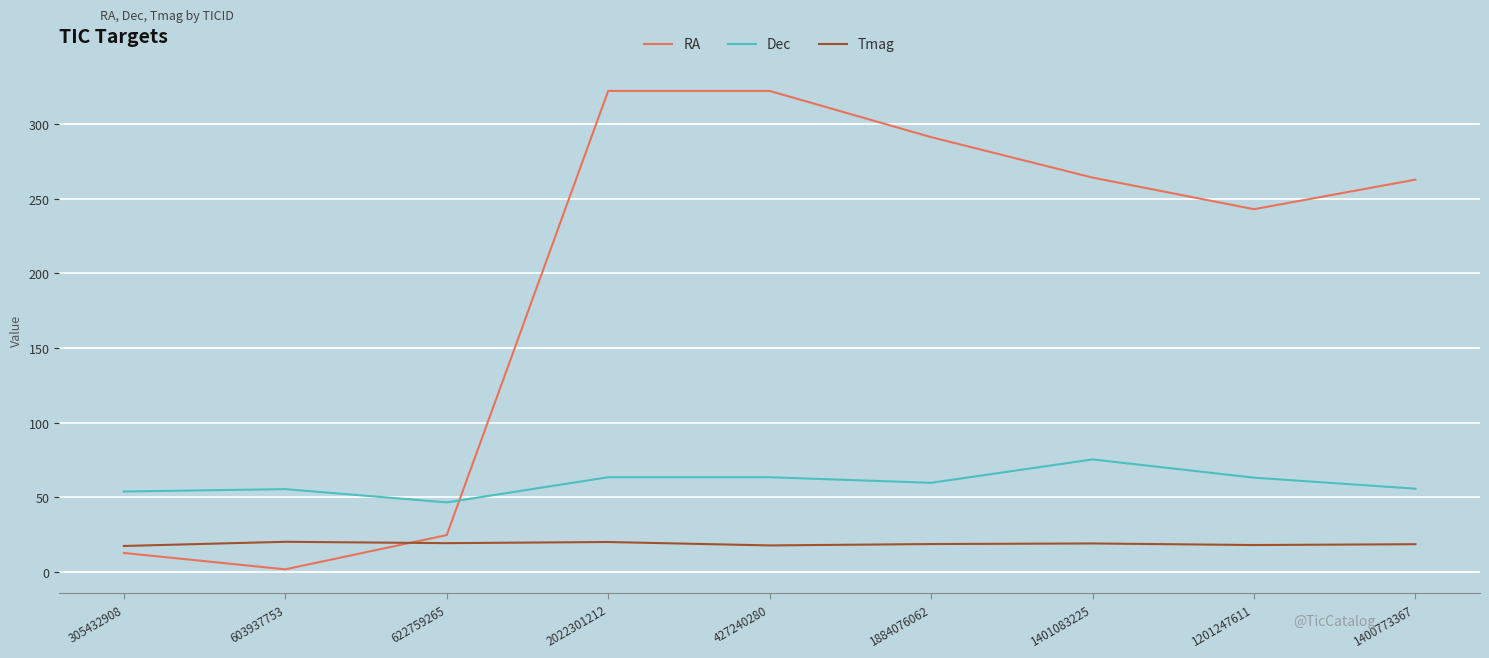

What is the sum of the Tmag values at 427240280 and 305432908?

35.2